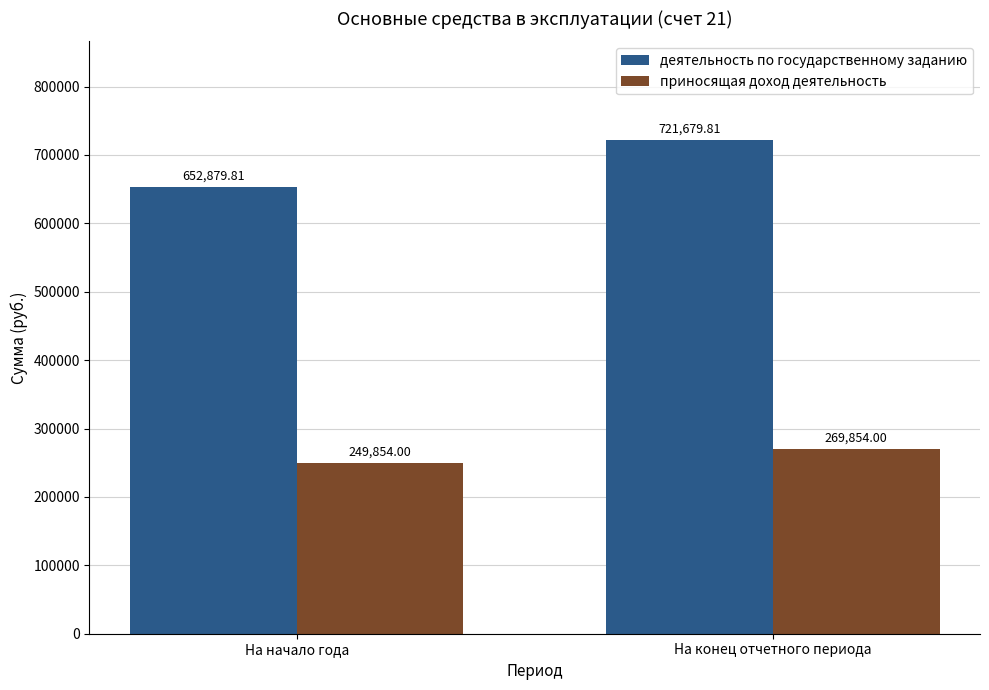

What is the approximate value of деятельность по государственному заданию at На начало года?

652879.8